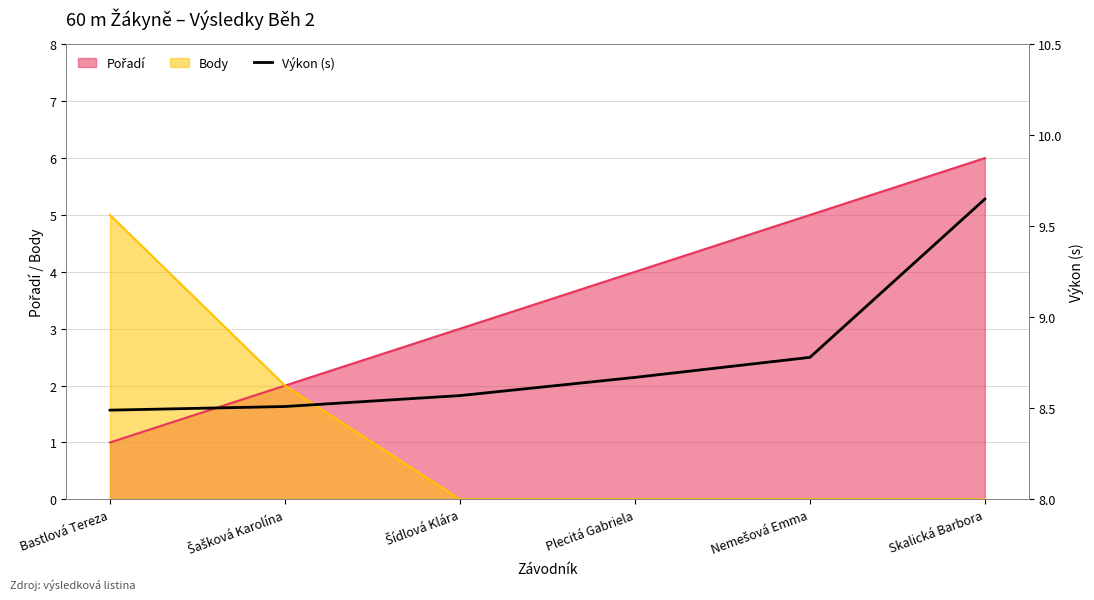

What is the sum of all values?

52.7